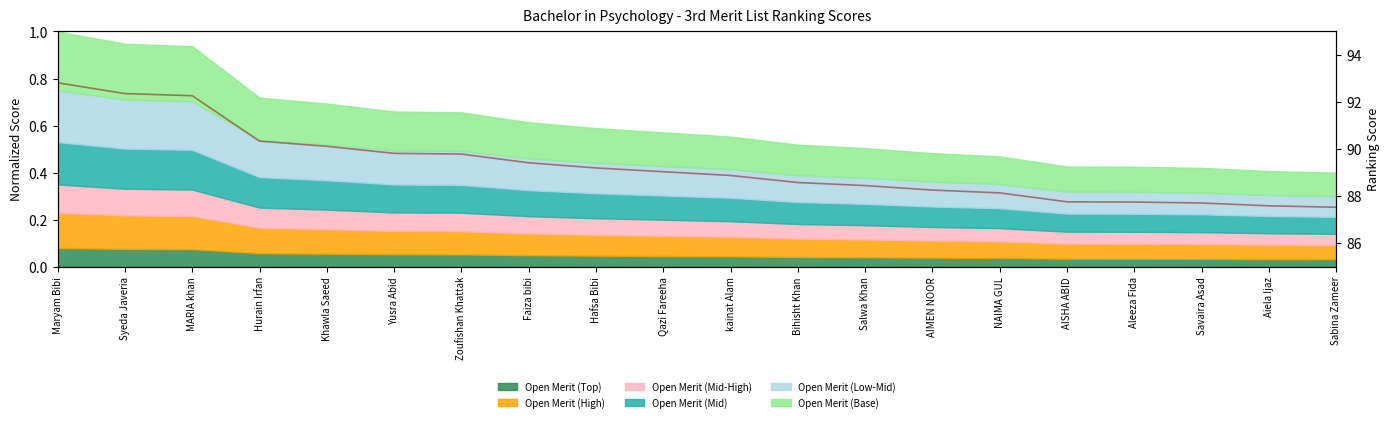

What is the value of the 17th point from the left?

87.8